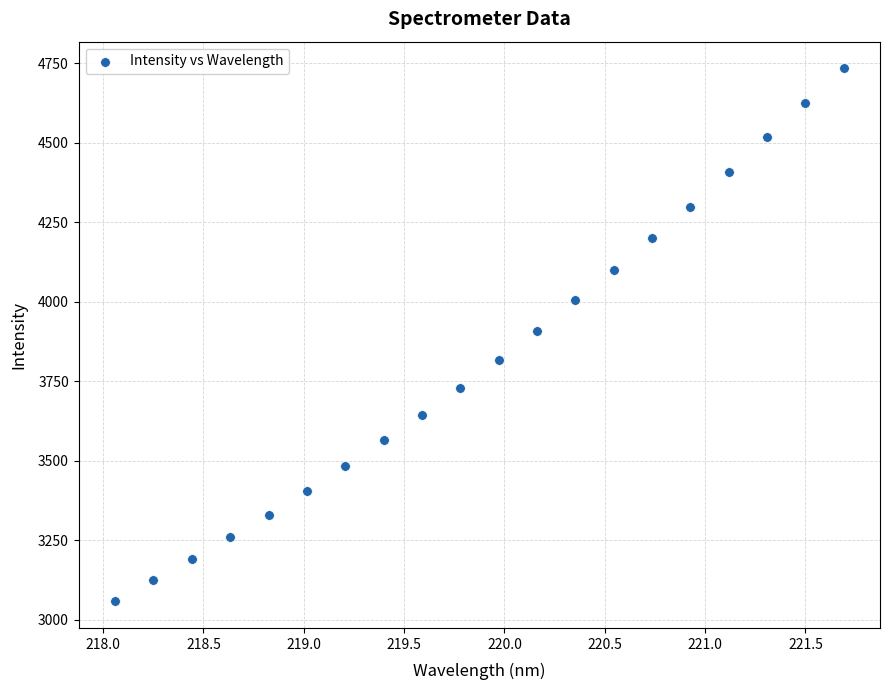

What is the range of X values (max minus min)?

3.6